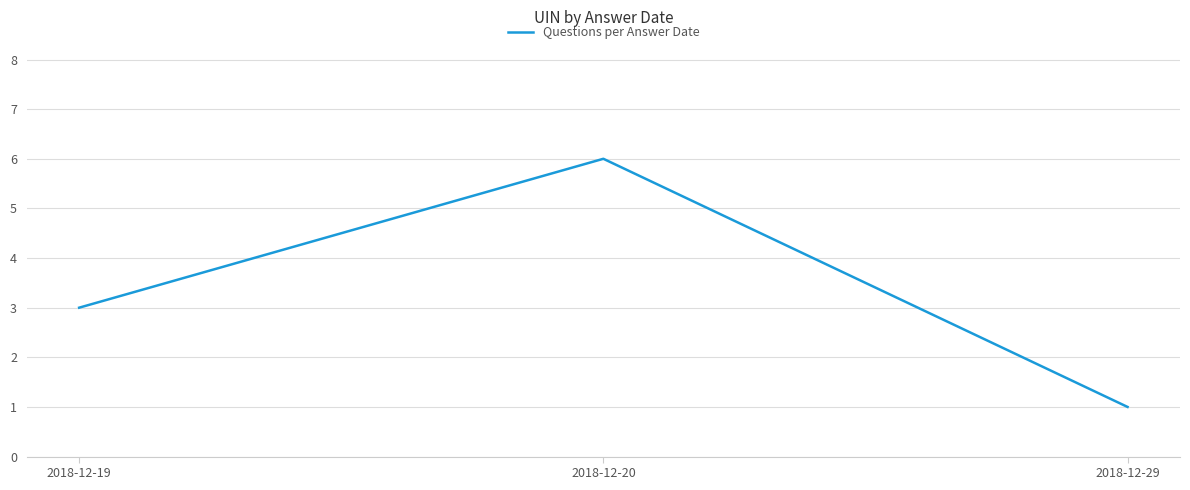

How many series are shown in this chart?

1